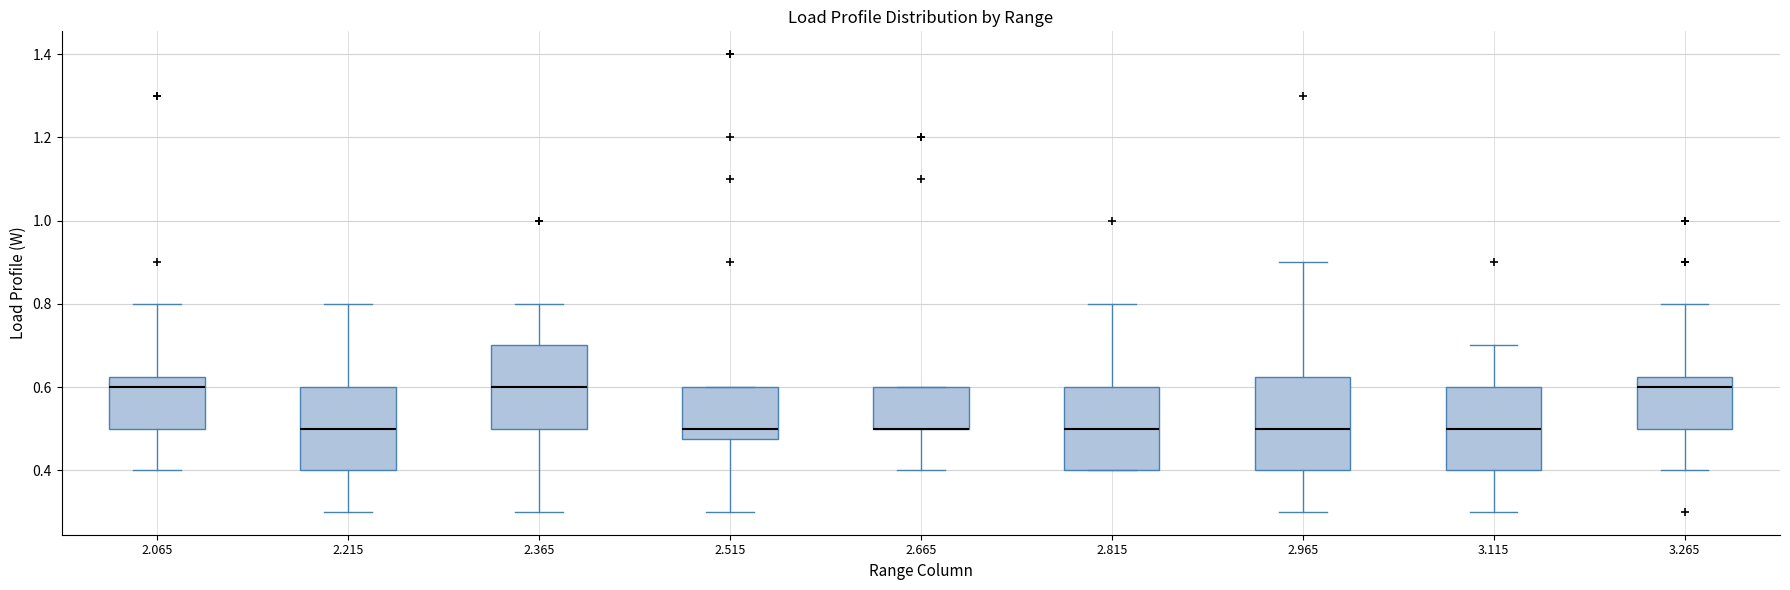

Reading left to right, read every box against the y-axis: the position of its median line, the range the box covers, and the ends of its whiskers. The values are not printed on the chart, so give them approximately, as read against the axis.

2.065: median 0.60, box 0.50 to 0.62, whiskers 0.40 to 0.80
2.215: median 0.50, box 0.40 to 0.60, whiskers 0.30 to 0.80
2.365: median 0.60, box 0.50 to 0.70, whiskers 0.30 to 0.80
2.515: median 0.50, box 0.48 to 0.60, whiskers 0.30 to 0.60
2.665: median 0.50 (drawn on the box's lower edge), box 0.50 to 0.60, whiskers 0.40 to 0.60
2.815: median 0.50, box 0.40 to 0.60, whiskers 0.40 to 0.80
2.965: median 0.50, box 0.40 to 0.62, whiskers 0.30 to 0.90
3.115: median 0.50, box 0.40 to 0.60, whiskers 0.30 to 0.70
3.265: median 0.60, box 0.50 to 0.62, whiskers 0.40 to 0.80